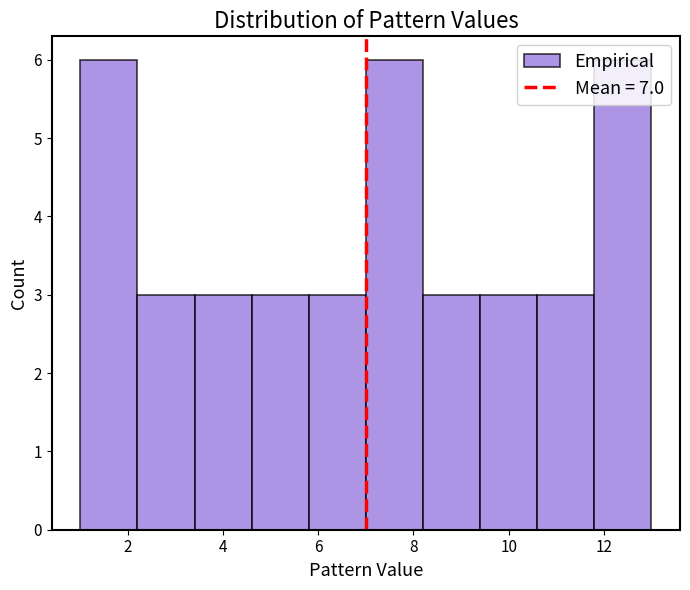

Reading left to right, list every bar in this chart as the range it spans on the x-axis followed by its height. The values are not printed on the chart, so give them approximately, as read against the axis.

1.0 to 2.2: 6
2.2 to 3.4: 3
3.4 to 4.6: 3
4.6 to 5.8: 3
5.8 to 7.0: 3
7.0 to 8.2: 6
8.2 to 9.4: 3
9.4 to 10.6: 3
10.6 to 11.8: 3
11.8 to 13.0: 6